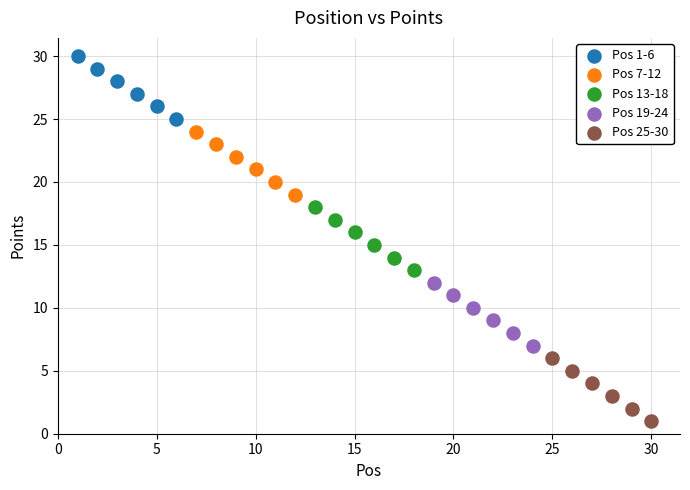

Which series reaches the minimum Y coordinate?

Pos 25-30